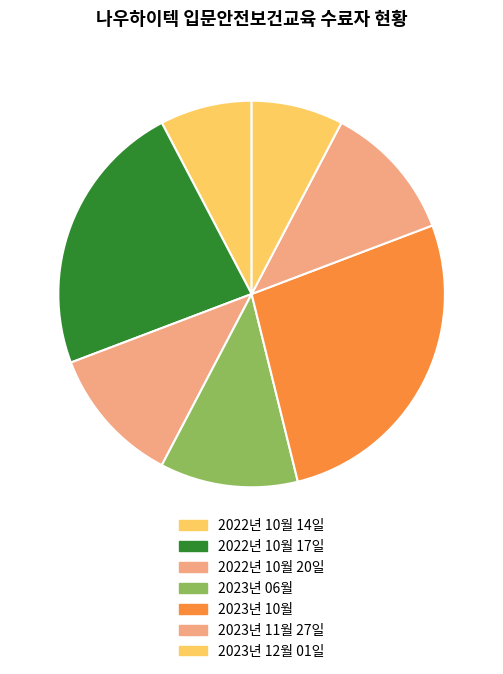

To the nearest percent, what is the difference between the largest and smallest slice percentages?

19%